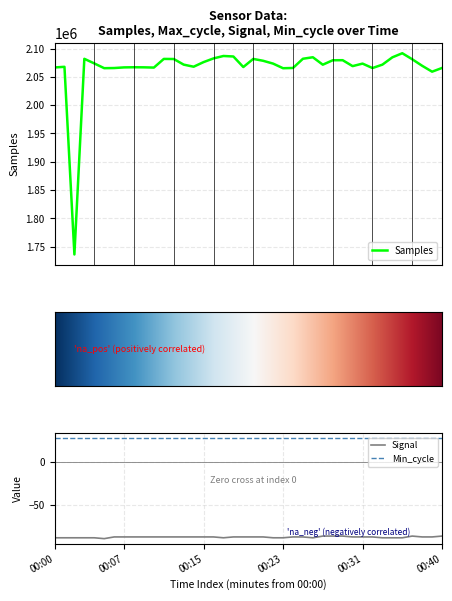

What value does the Samples series have at 00:19?

2067384